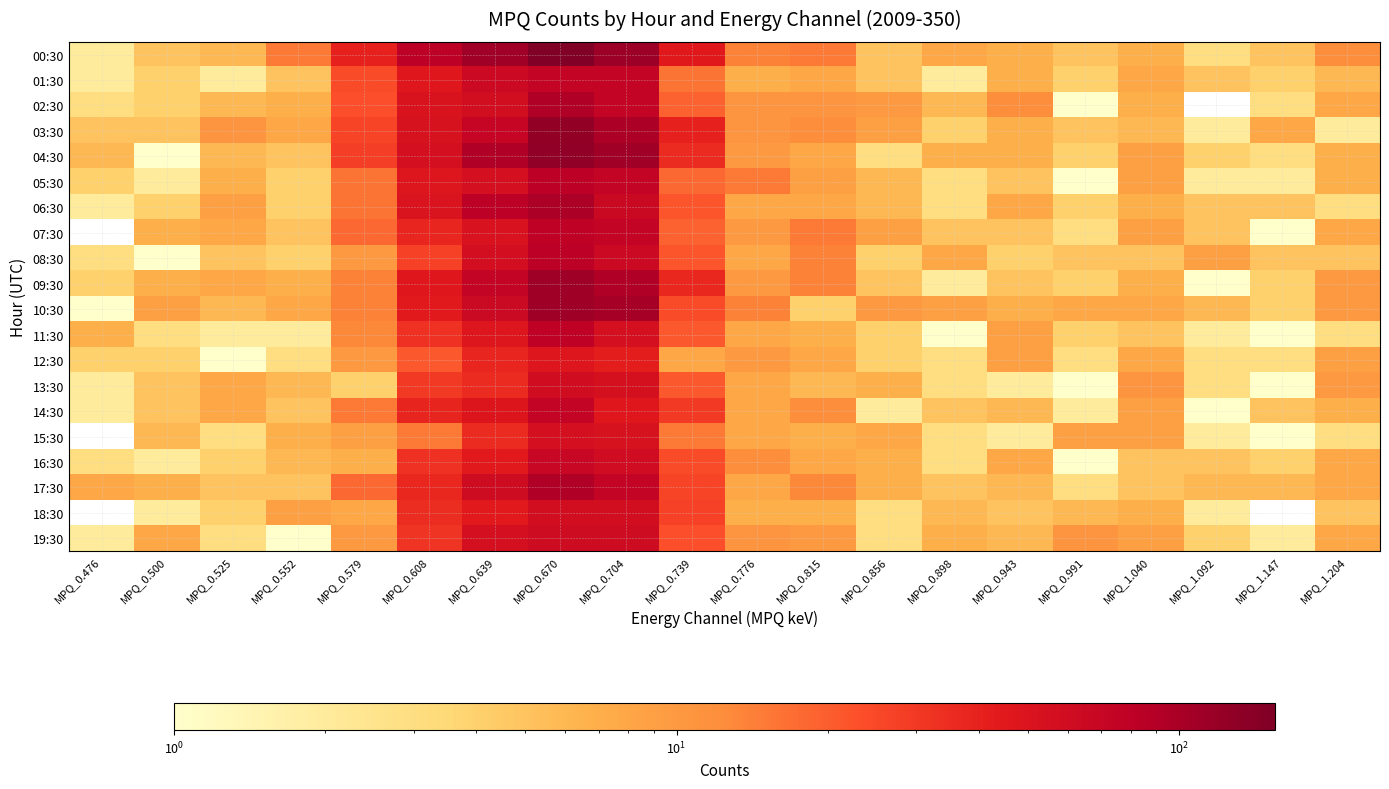

What is the difference between the maximum and minimum values in the 14:30 series?

72.0